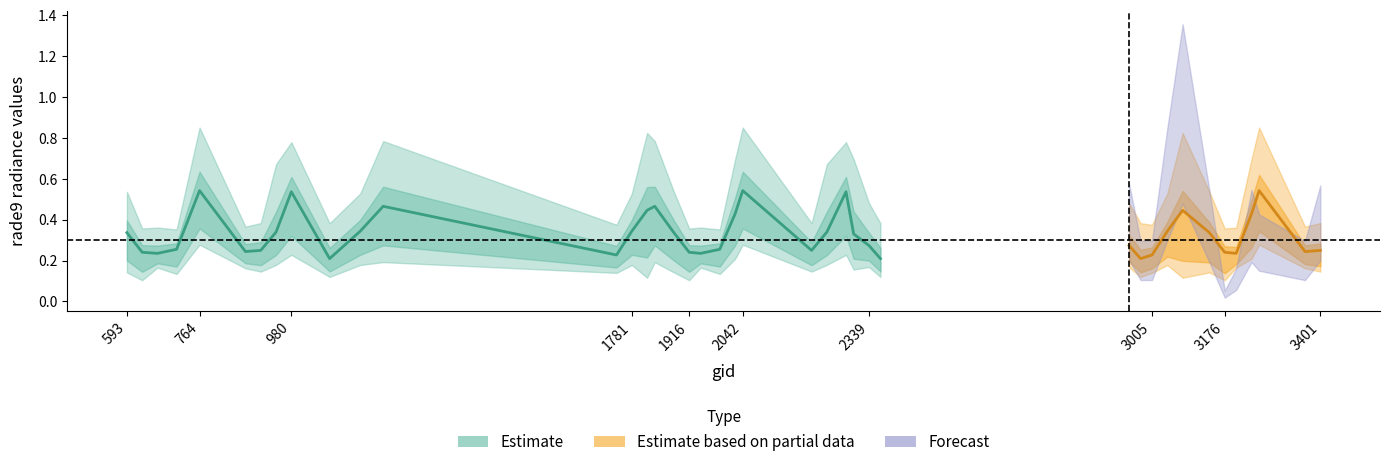

Is this an area chart (filled region under the line)?

No